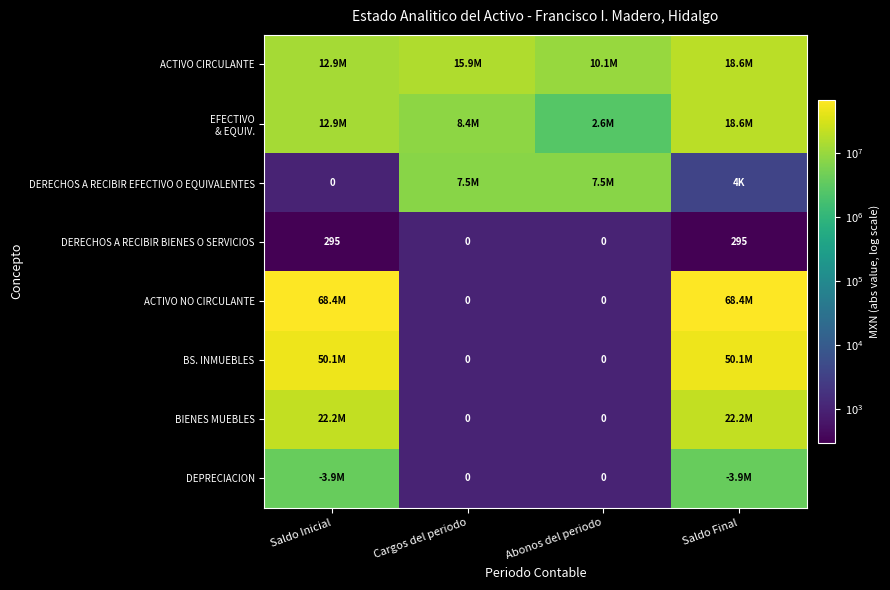

What is the difference between the maximum and minimum values in the DERECHOS A RECIBIR EFECTIVO O EQUIVALENTES series?

7533896.7